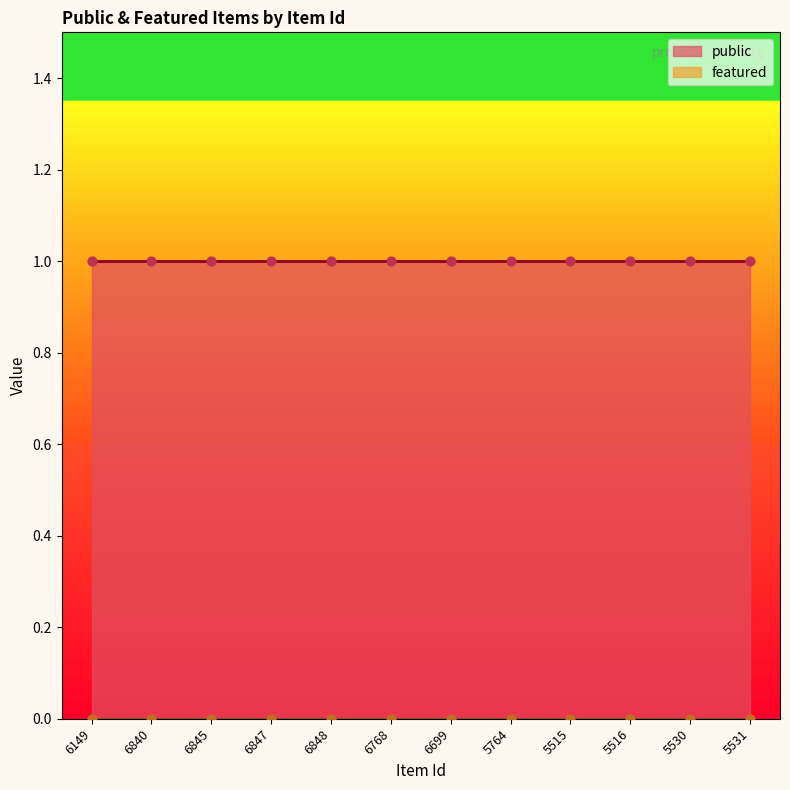

What are all the series names shown in the legend?

public, featured